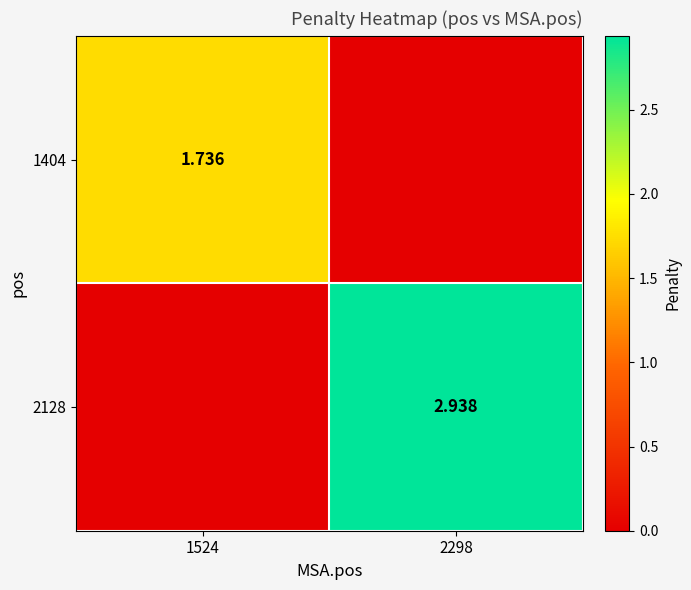

Count the number of data series in this chart.

2